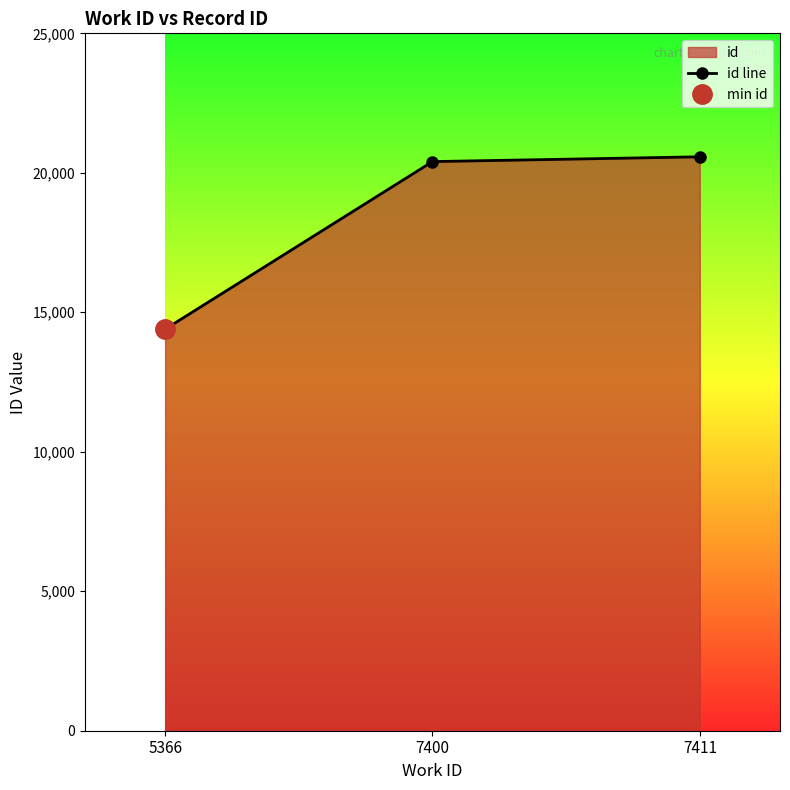

The value at 5366 is 25304. True or false?

False